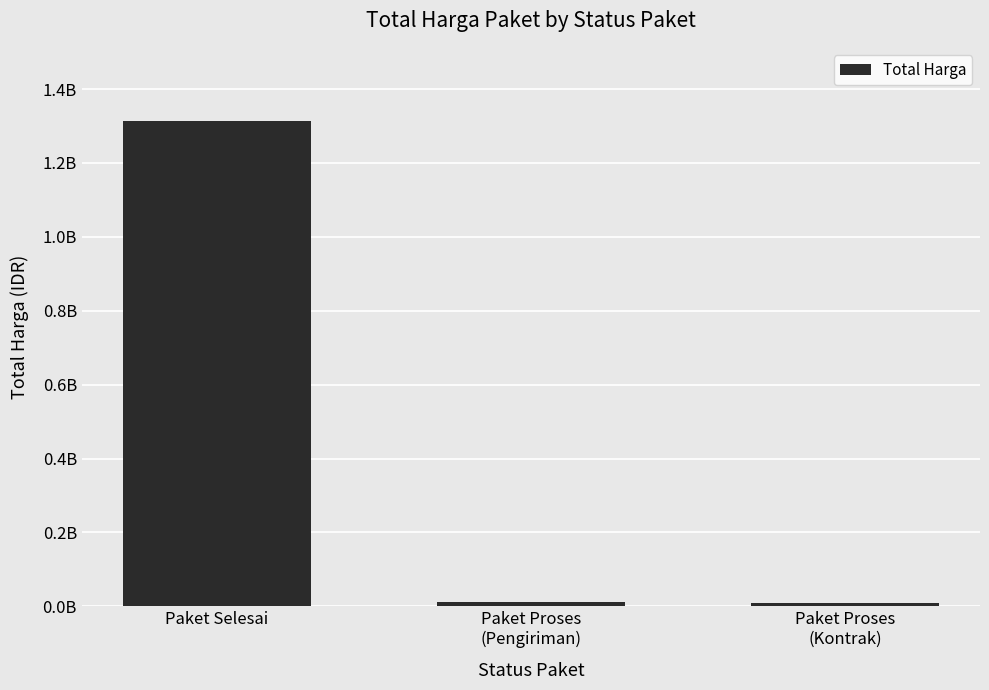

What is the greatest value displayed?

1314360500